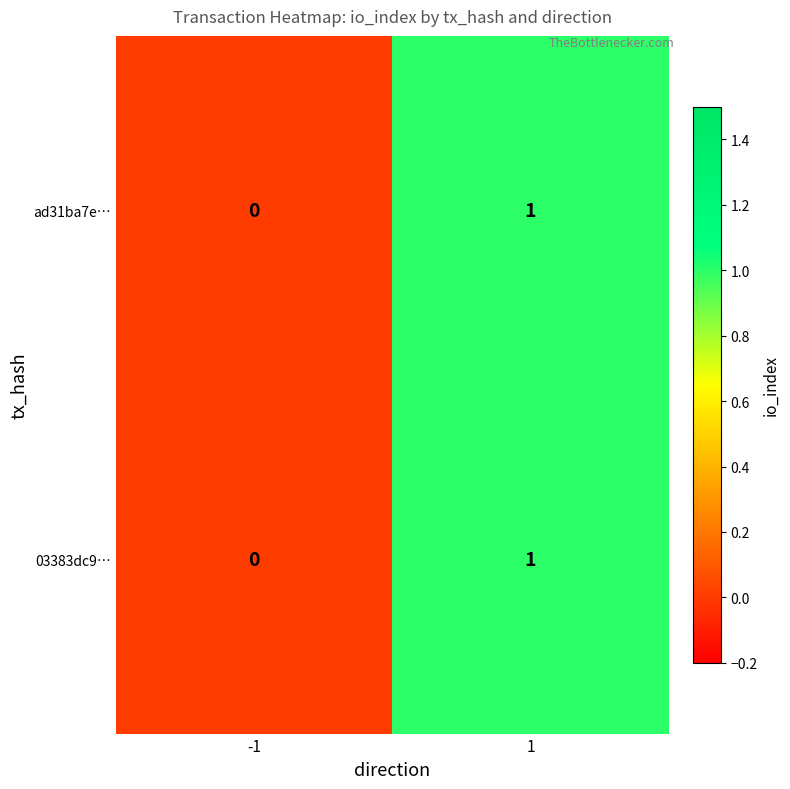

List the labels in order of ad31ba7e… value, smallest first.

-1, 1